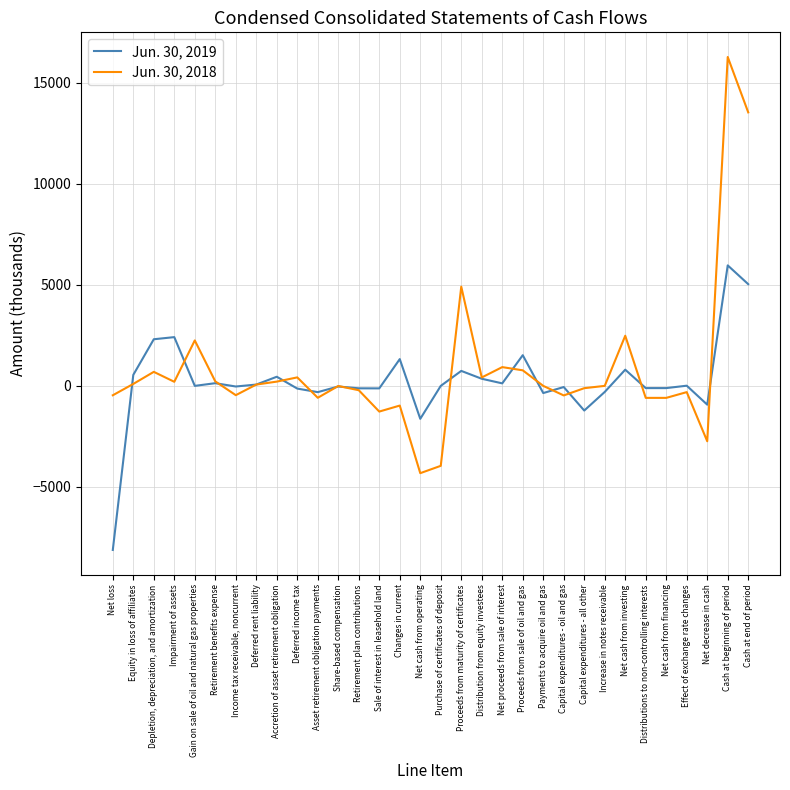

True or false: Jun. 30, 2018 has more than 0 interior local peaks.

True